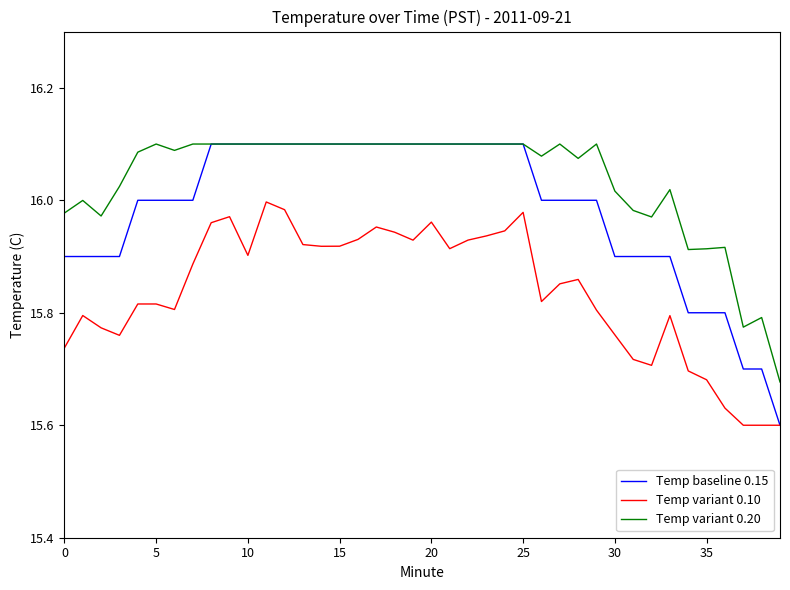

Which series has the largest range (max minus min)?

Temp baseline 0.15